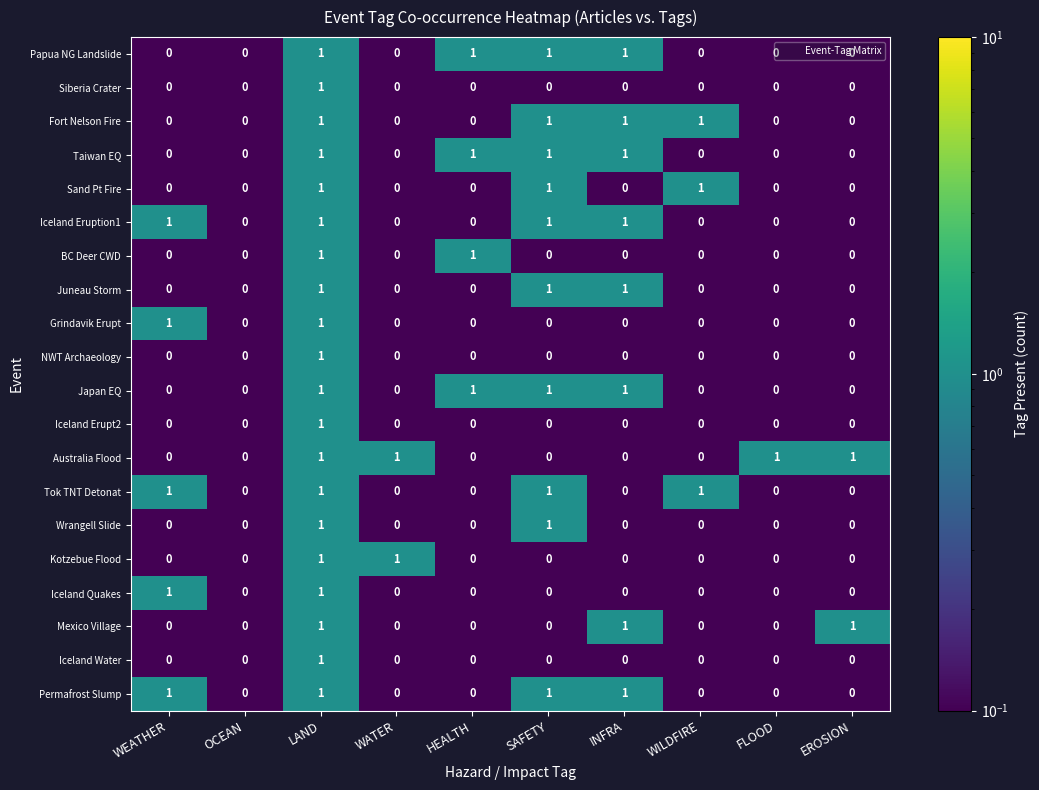

True or false: Iceland Eruption1 has a value of 0 at HEALTH.

True